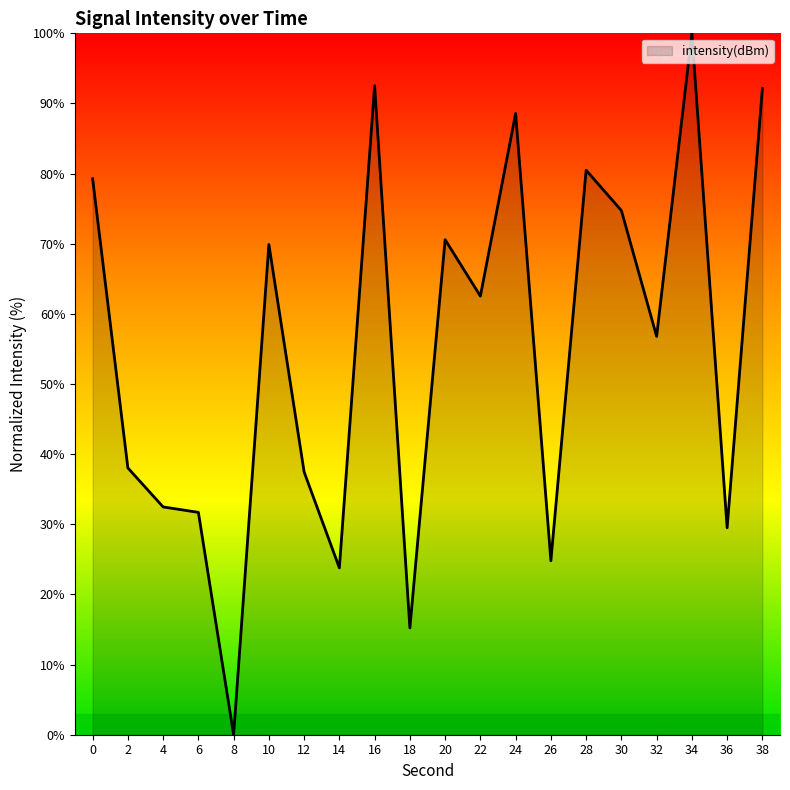

Approximately how many times larger is the value at 18 compared to 16?

0.2